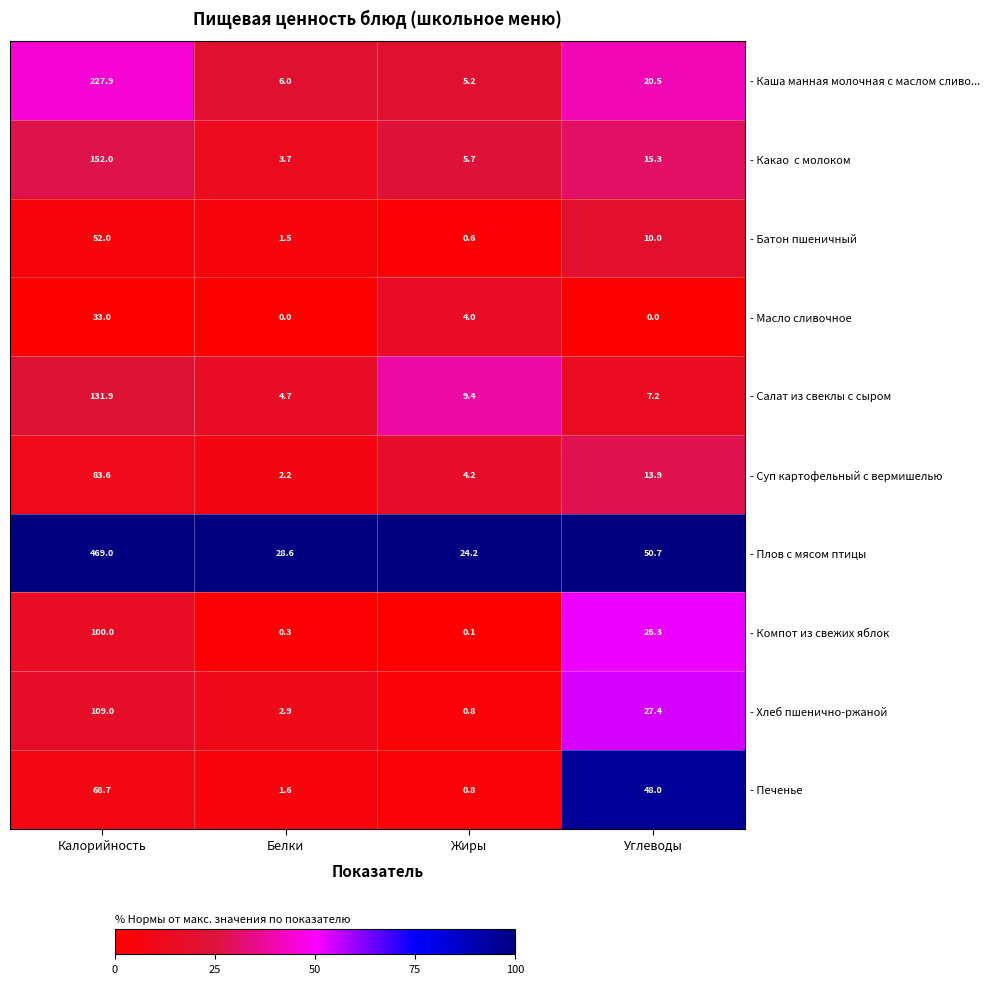

How many data points in - Суп картофельный с вермишелью are above 13?

2